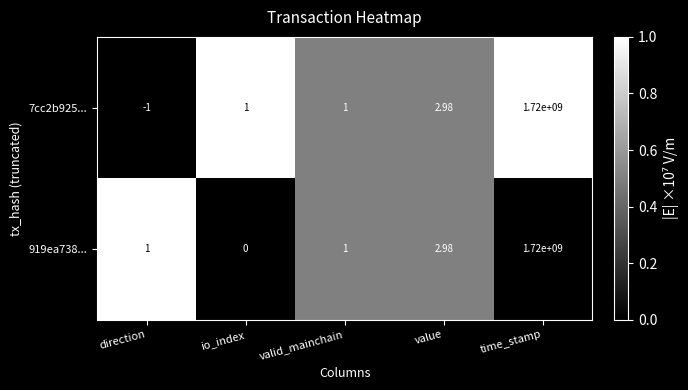

At which category is the sum across all series the highest?

time_stamp